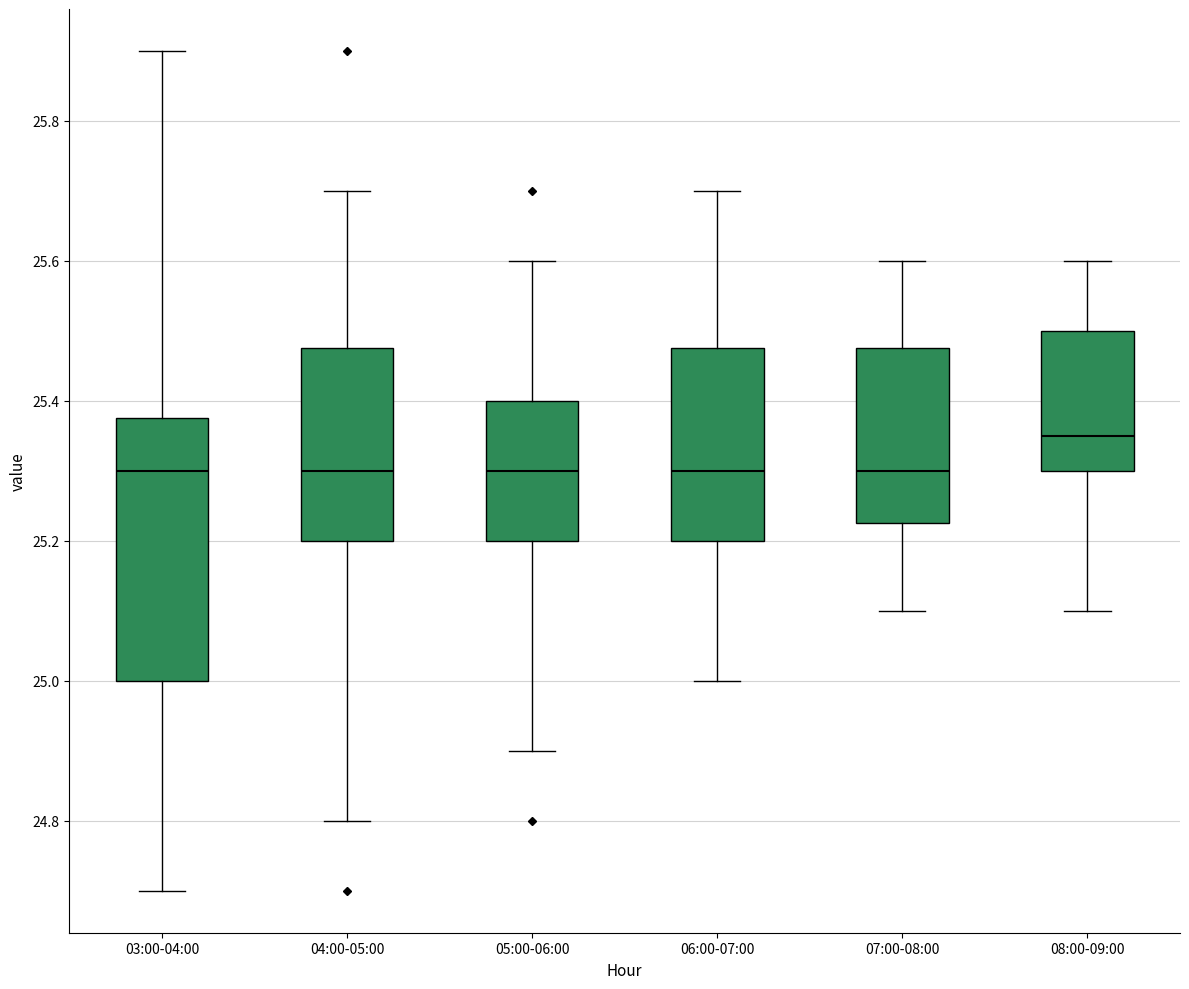

Reading left to right, transcribe this box plot: for each box, give where its median line is, the range the box spans, and where its two whiskers end, as read against the y-axis. The values are not printed on the chart, so give them approximately, as read against the axis.

03:00-04:00: median 25.30, box 25.00 to 25.38, whiskers 24.70 to 25.90
04:00-05:00: median 25.30, box 25.20 to 25.48, whiskers 24.80 to 25.70
05:00-06:00: median 25.30, box 25.20 to 25.40, whiskers 24.90 to 25.60
06:00-07:00: median 25.30, box 25.20 to 25.48, whiskers 25.00 to 25.70
07:00-08:00: median 25.30, box 25.22 to 25.48, whiskers 25.10 to 25.60
08:00-09:00: median 25.36, box 25.30 to 25.50, whiskers 25.10 to 25.60